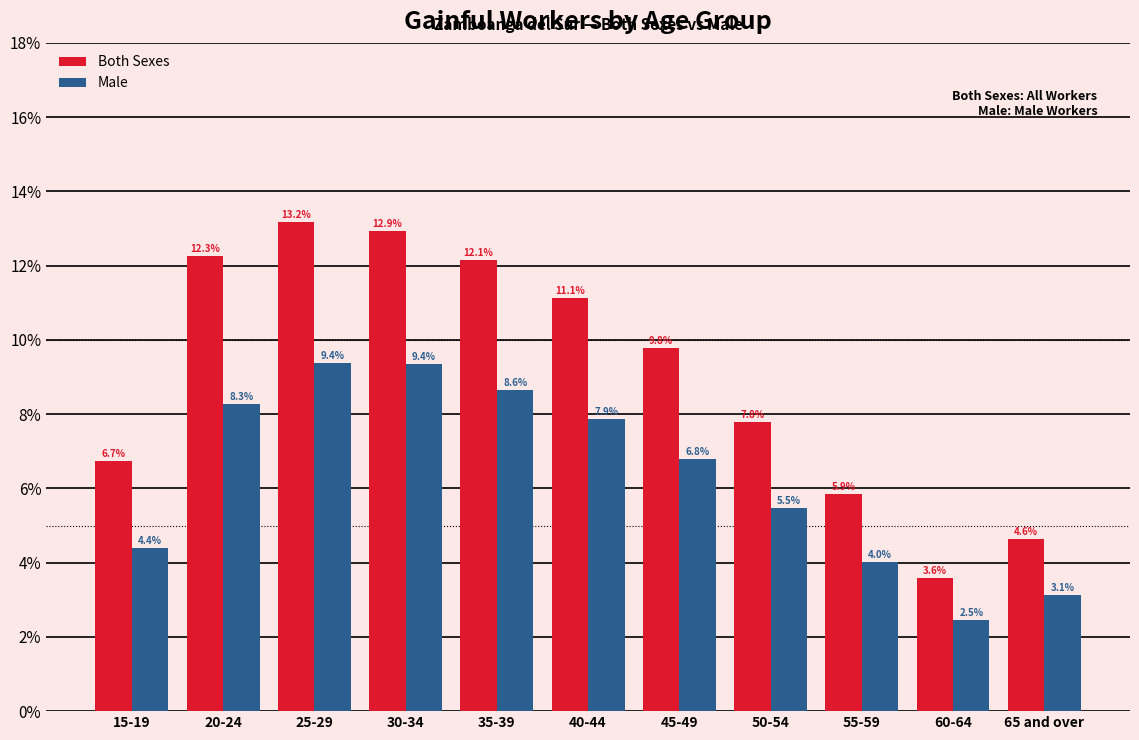

Reading left to right, extract all data points from this chart.

Both Sexes: 6.7	12.3	13.2	12.9	12.1	11.1	9.8	7.8	5.9	3.6	4.6
Male: 4.4	8.3	9.4	9.4	8.6	7.9	6.8	5.5	4.0	2.5	3.1